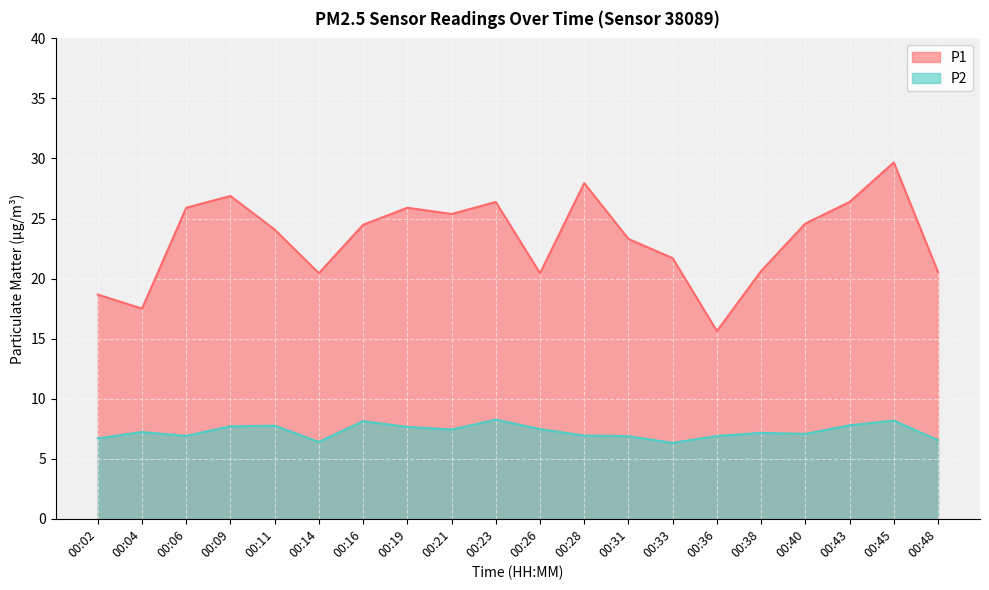

True or false: P2 and P1 cross at least once.

False